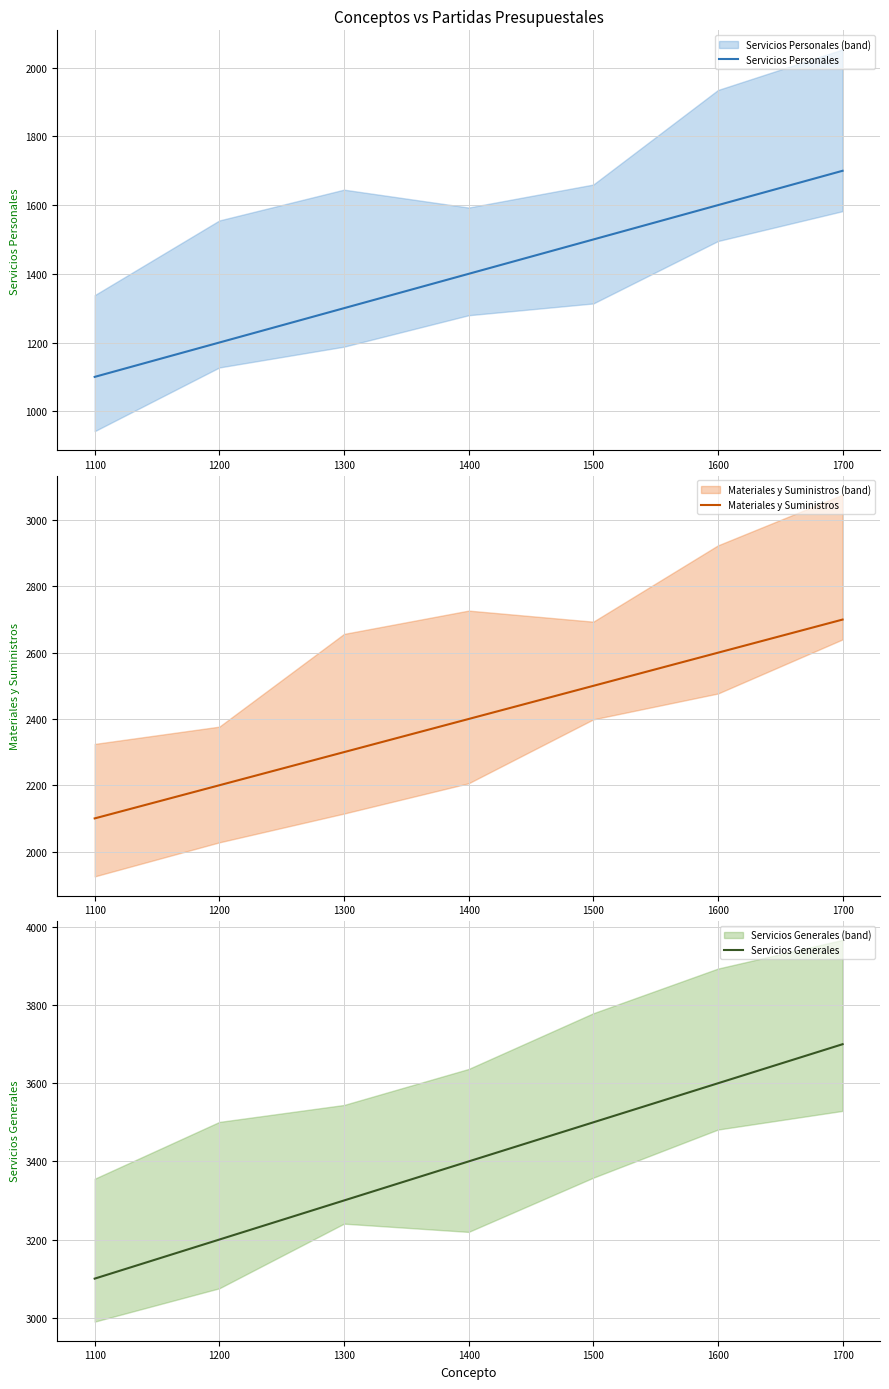

What is the sum of all Servicios Generales values?

23800